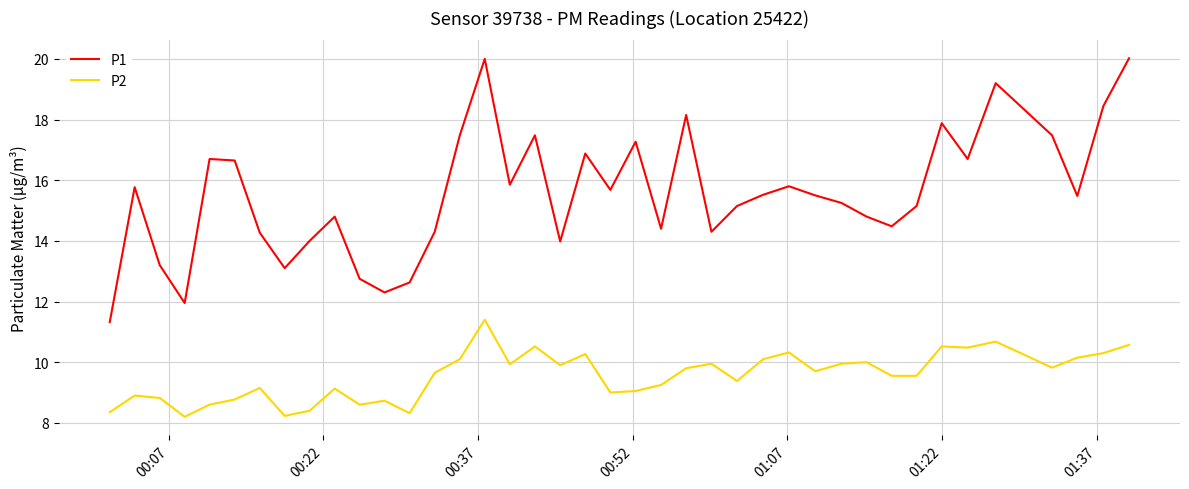

List the series in order of their peak value, highest first.

P1, P2